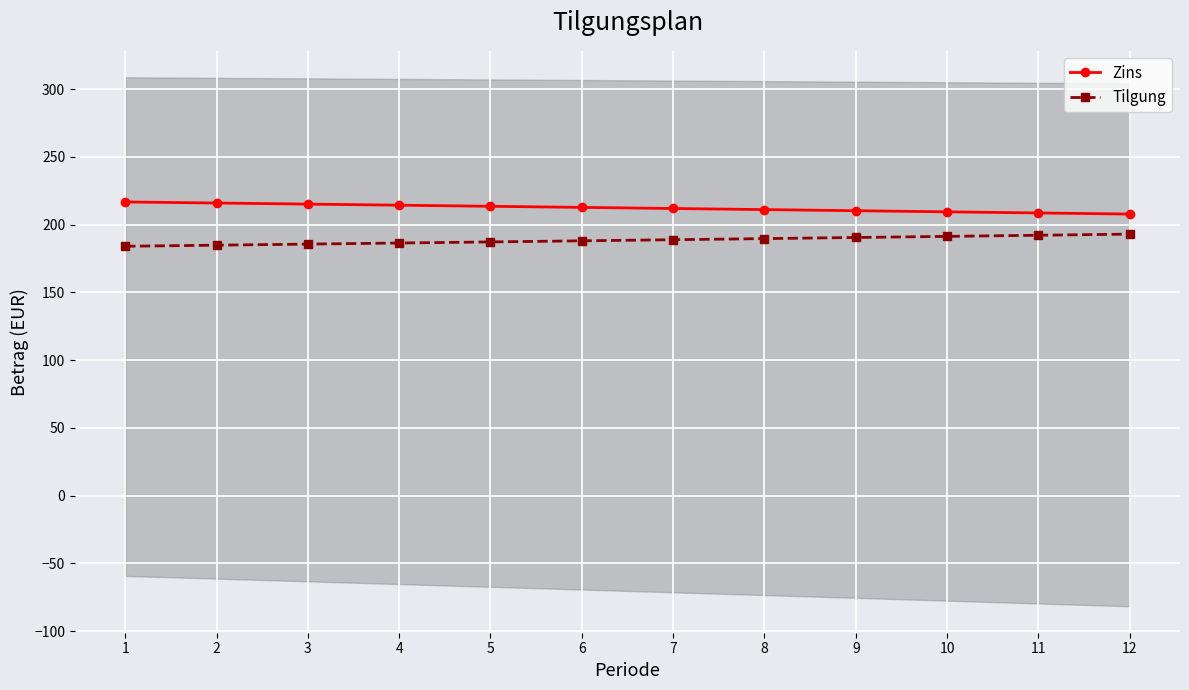

At which category is the sum across all series the highest?

1